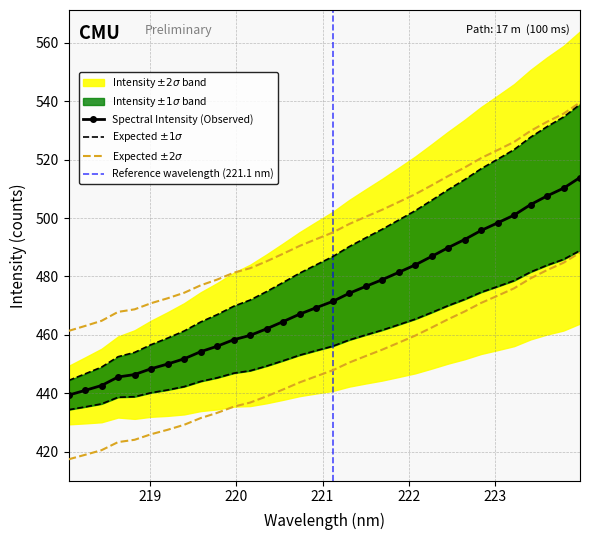

Which label corresponds to the largest value in the chart?

223.9802